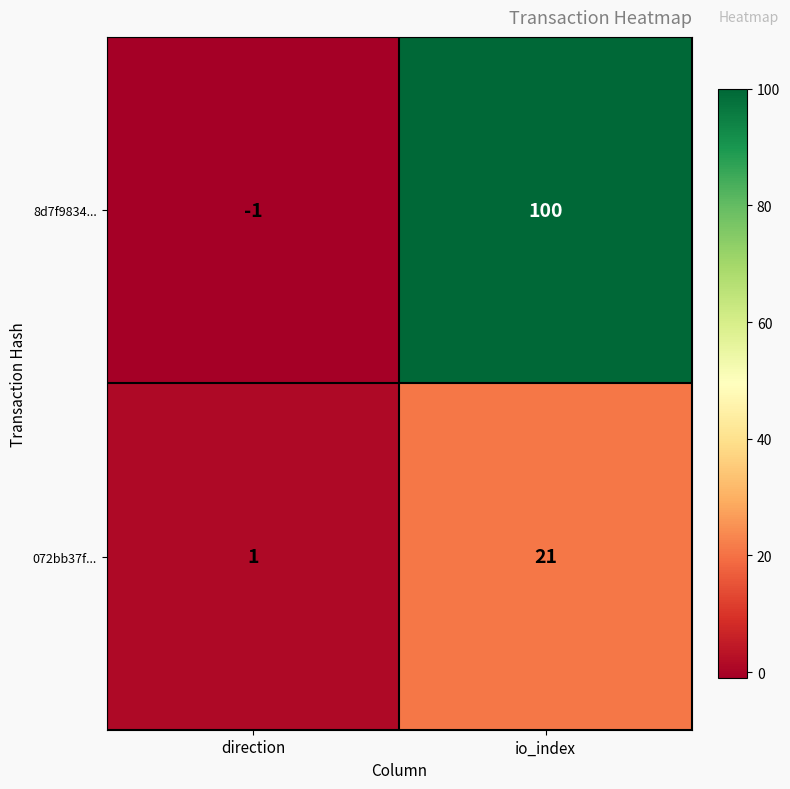

At which label is 072bb37f... closest to 11?

direction